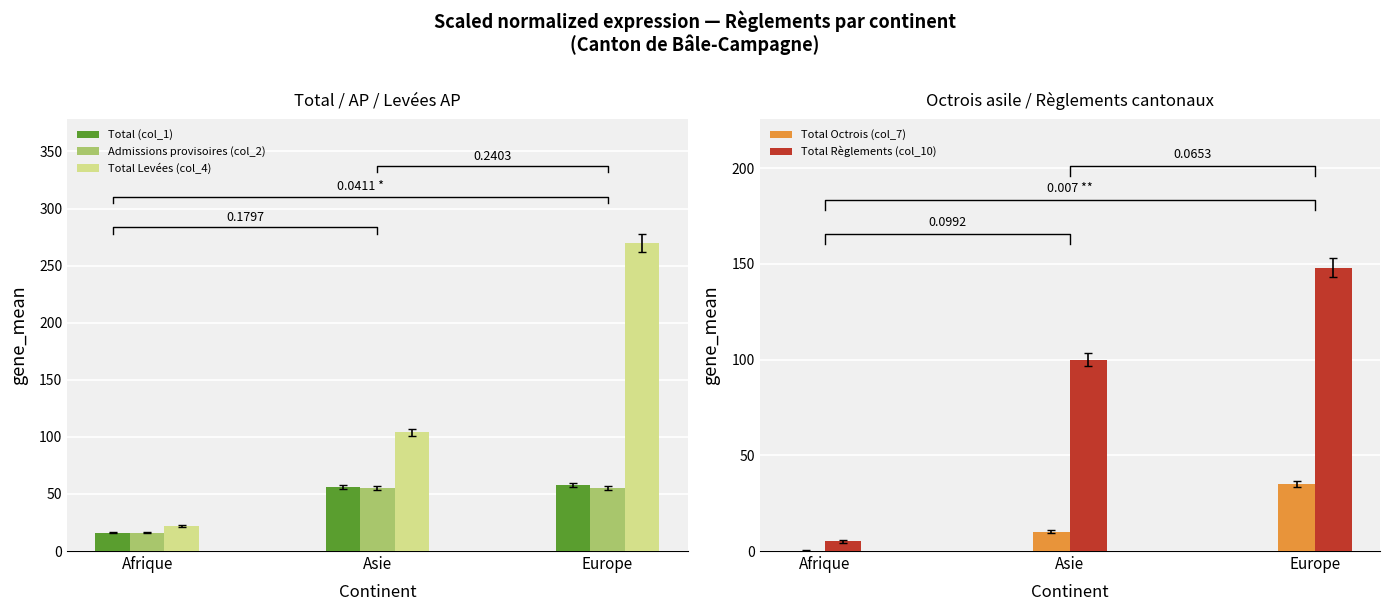

How many groups of bars are there?

3